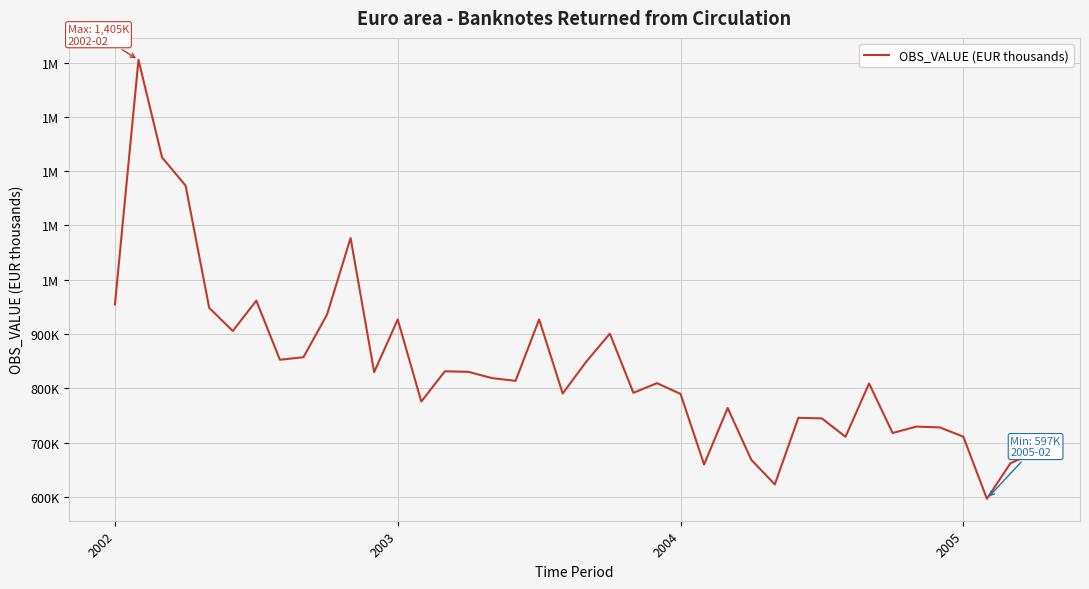

Does the chart display data point markers on the line(s)?

No